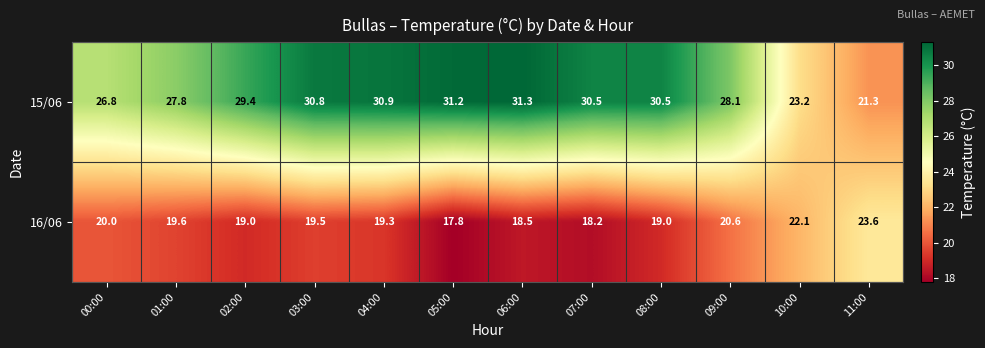

What is the difference between the maximum and minimum values in the 16/06 series?

5.8